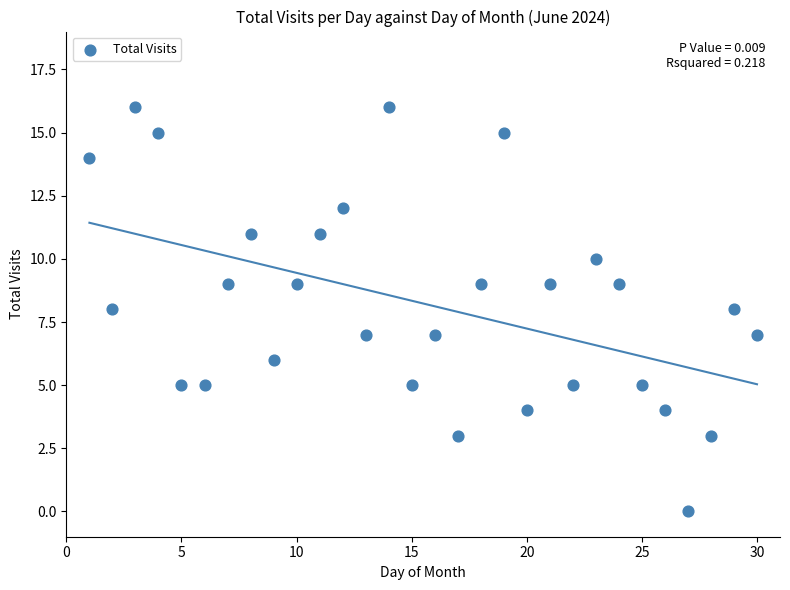

What is the range of X values (max minus min)?

29